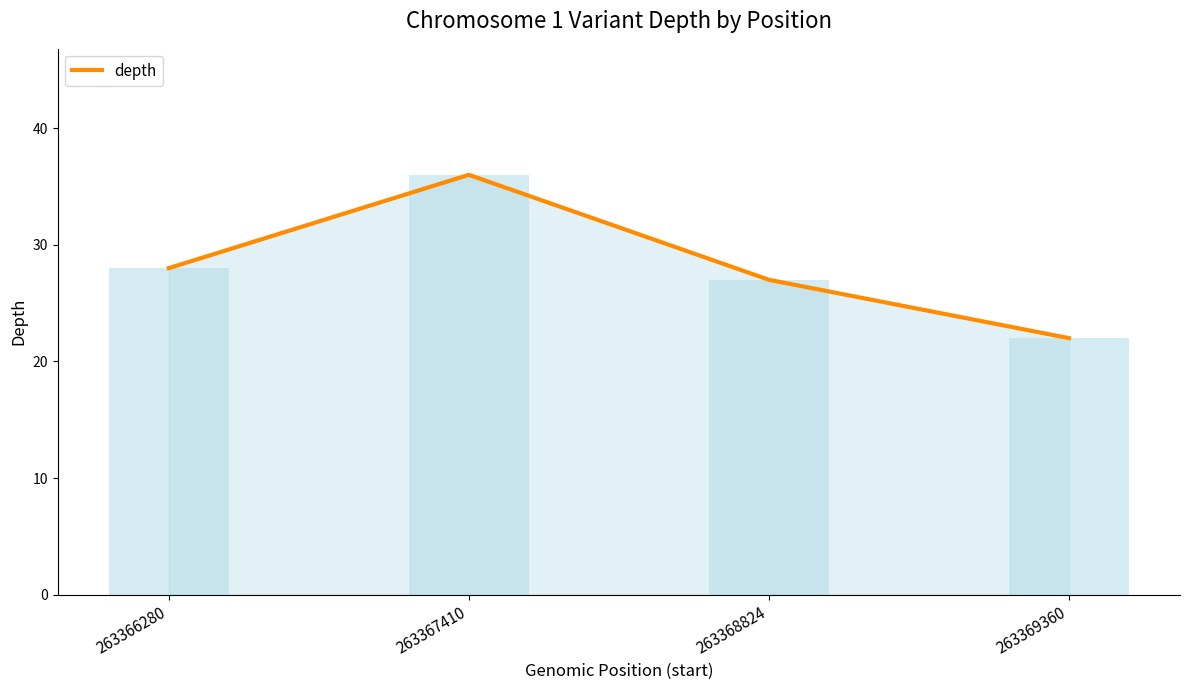

Rank the categories by value from highest to lowest.

263367410, 263366280, 263368824, 263369360